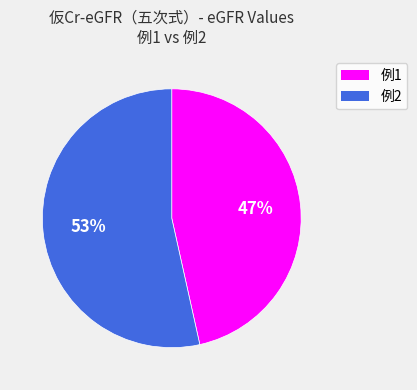

Is the sum of 例1 and 例2 greater than half?

Yes